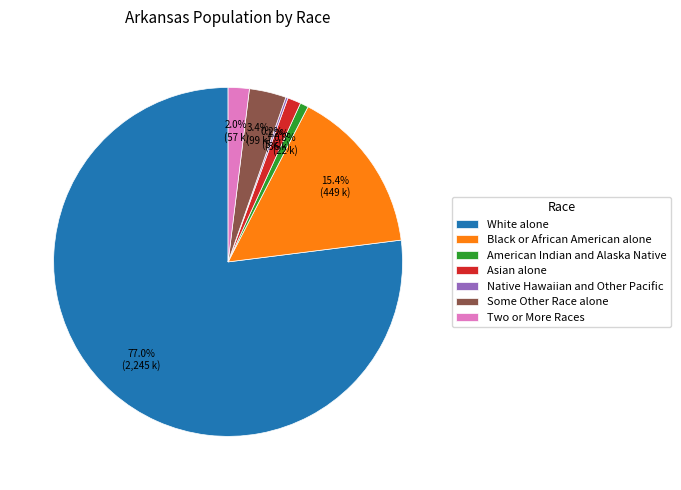

To the nearest percent, what is the difference between the largest and smallest slice percentages?

77%